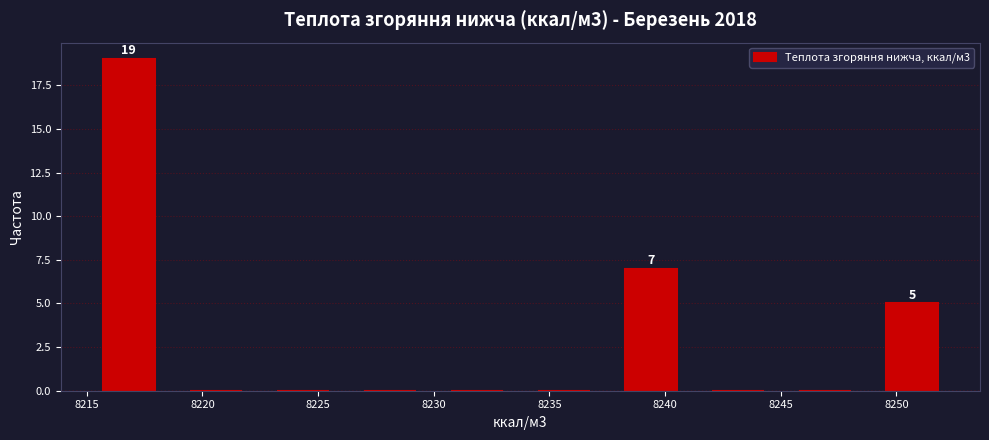

Over which range of the x-axis is the bar tallest?

8215.0 to 8218.5